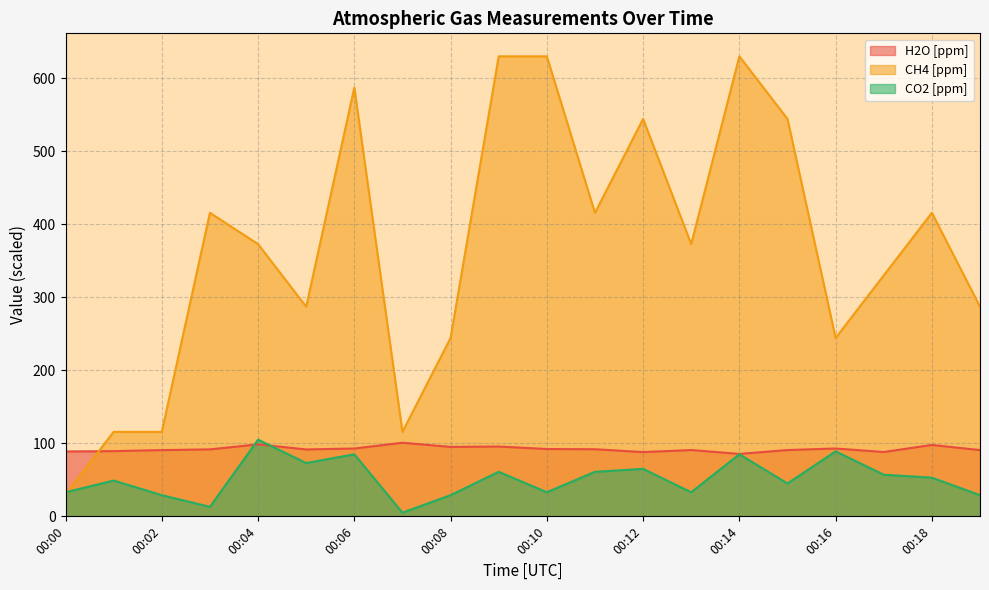

Reading right to left, extract all data points from this chart.

H2O [ppm]: 90.7	97.8	88.1	92.9	90.8	85.5	90.8	88.0	91.9	92.2	95.6	95.1	100.8	92.9	91.6	98.6	91.7	90.7	89.3	88.9
CH4 [ppm]: 287.1	415.7	330.0	244.3	544.3	630.0	372.9	544.3	415.7	630.0	630.0	244.3	115.7	587.1	287.1	372.9	415.7	115.7	115.7	30.0
CO2 [ppm]: 29.0	53.0	57.0	89.0	45.0	85.0	33.0	65.0	61.0	33.0	61.0	29.0	5.0	85.0	73.0	105.0	13.0	29.0	49.0	33.0